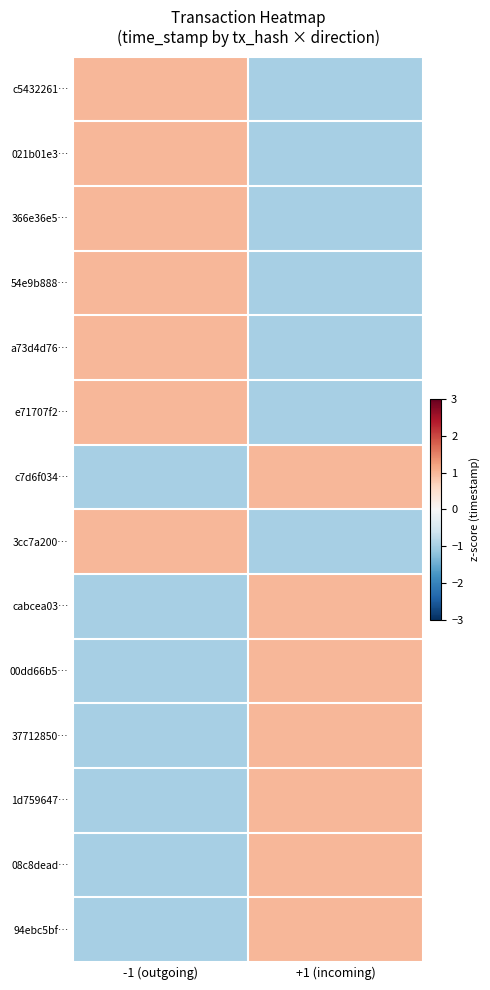

Reading right to left, list all the values displayed in this chart.

c5432261…: +1 (incoming)=-1	-1 (outgoing)=1
021b01e3…: +1 (incoming)=-1	-1 (outgoing)=1
366e36e5…: +1 (incoming)=-1	-1 (outgoing)=1
54e9b888…: +1 (incoming)=-1	-1 (outgoing)=1
a73d4d76…: +1 (incoming)=-1	-1 (outgoing)=1
e71707f2…: +1 (incoming)=-1	-1 (outgoing)=1
c7d6f034…: +1 (incoming)=1	-1 (outgoing)=-1
3cc7a200…: +1 (incoming)=-1	-1 (outgoing)=1
cabcea03…: +1 (incoming)=1	-1 (outgoing)=-1
00dd66b5…: +1 (incoming)=1	-1 (outgoing)=-1
37712850…: +1 (incoming)=1	-1 (outgoing)=-1
1d759647…: +1 (incoming)=1	-1 (outgoing)=-1
08c8dead…: +1 (incoming)=1	-1 (outgoing)=-1
94ebc5bf…: +1 (incoming)=1	-1 (outgoing)=-1